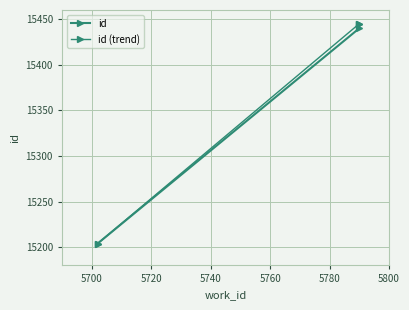

The chart shows a value of 20740 at 5702. True or false?

False